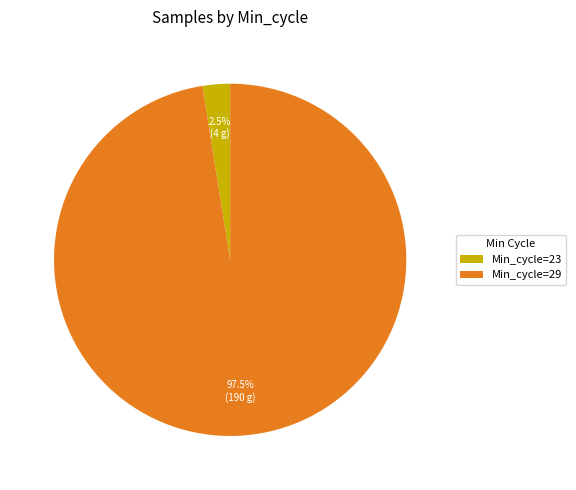

Is there a majority slice in this chart?

Yes